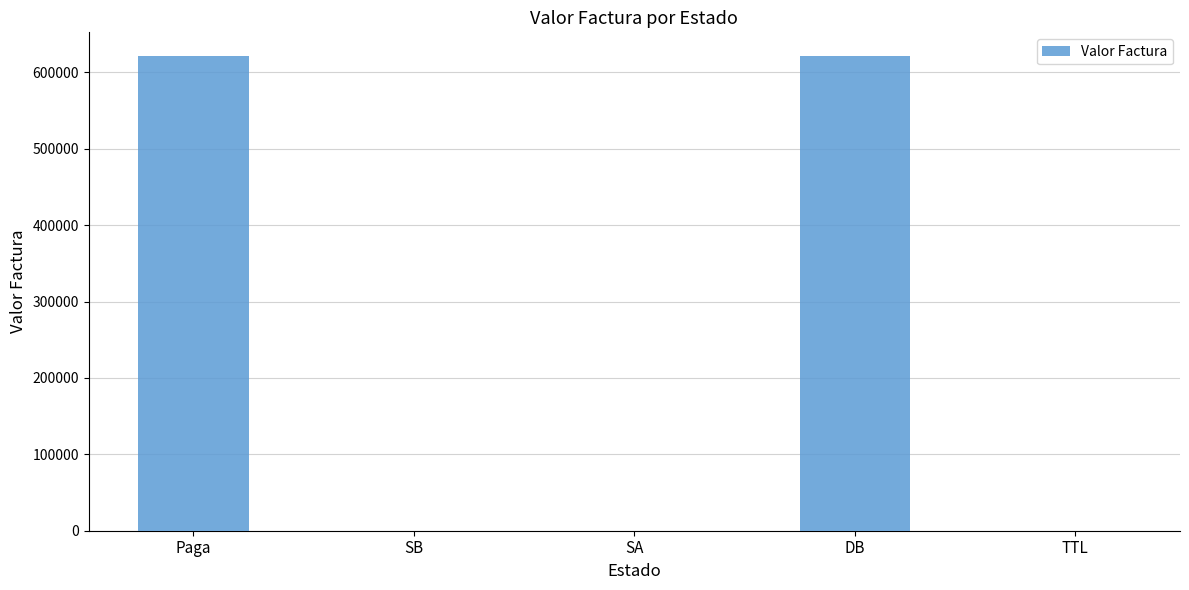

Reading left to right, transcribe all the data shown in this chart.

621416.2	0.0	0.0	621416.2	0.0